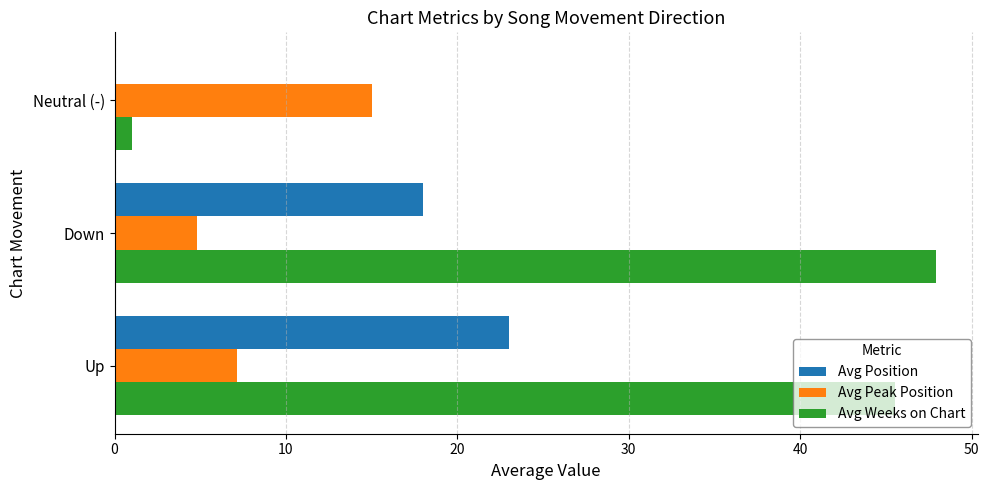

How many negative values does the Avg Position series have?

1